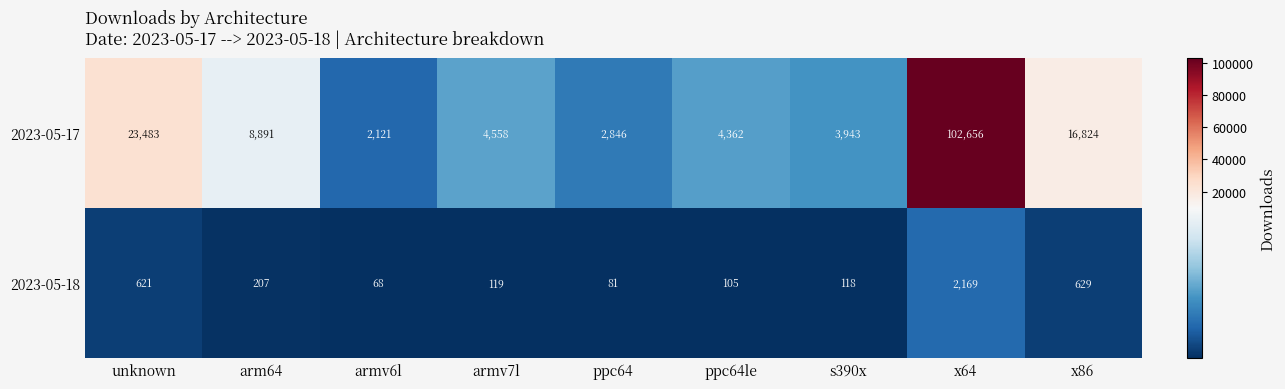

Which series has the largest range (max minus min)?

2023-05-17